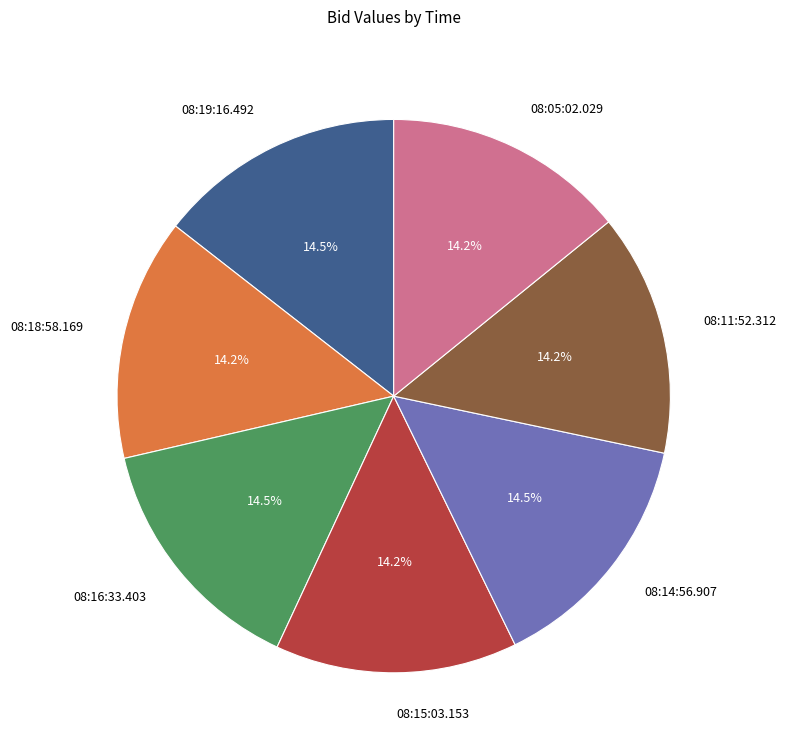

How many slices are in this pie chart?

7